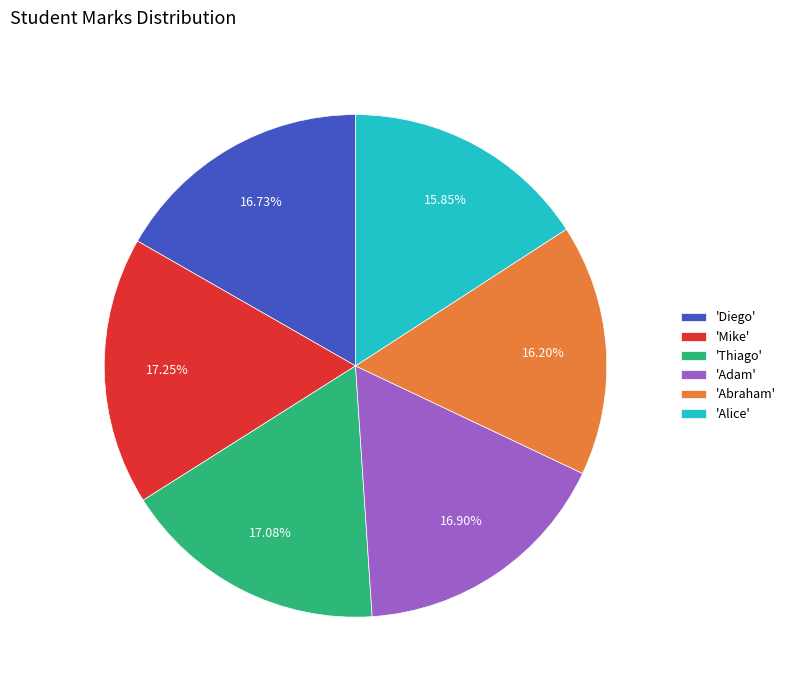

Do 'Diego' and 'Thiago' together represent more than half of the pie?

No